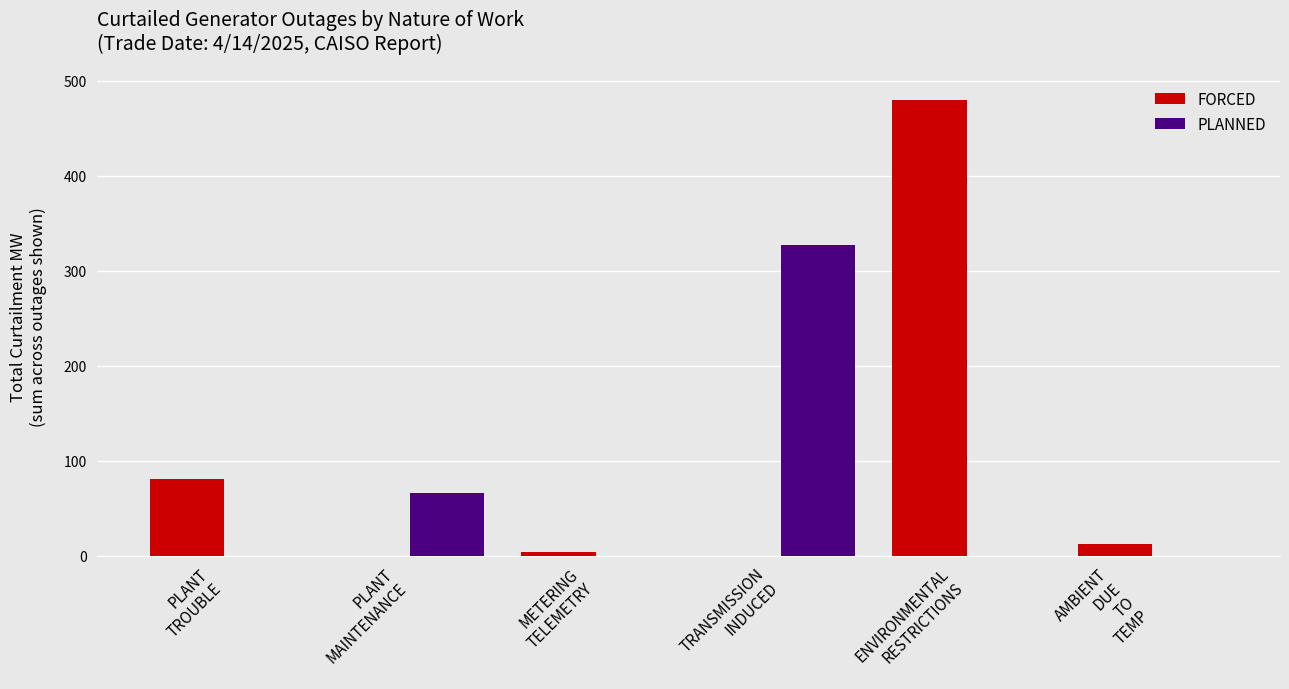

At which category is the sum across all series the highest?

ENVIRONMENTAL
RESTRICTIONS